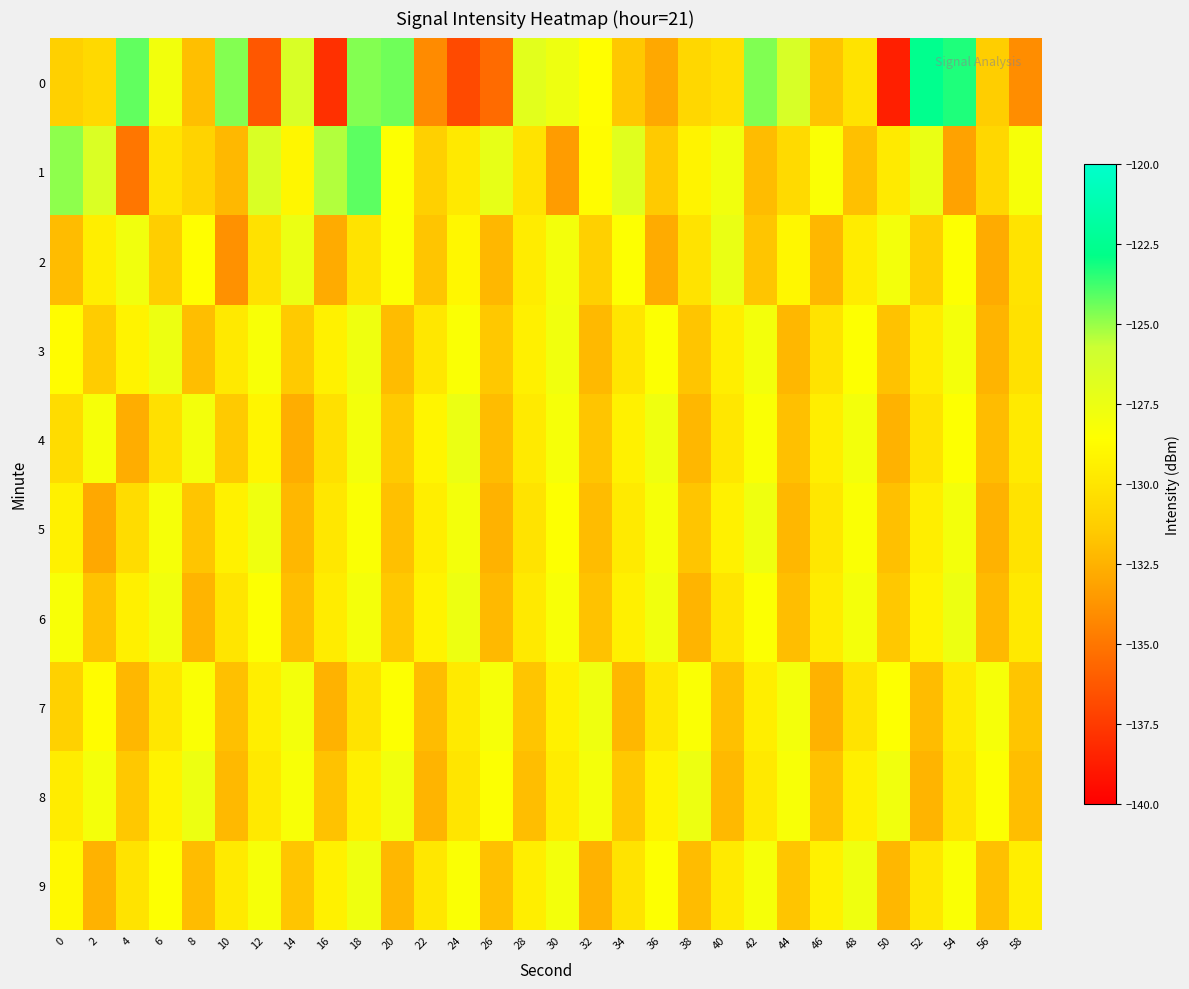

Reading left to right, what are all the values shown in this chart?

0: 0=-131.2	2=-130.6	4=-124.3	6=-127.9	8=-131.9	10=-124.7	12=-136.3	14=-126.4	16=-137.9	18=-124.7	20=-124.4	22=-134.1	24=-136.8	26=-135.5	28=-127.0	30=-127.7	32=-128.6	34=-131.6	36=-132.9	38=-130.8	40=-130.3	42=-124.7	44=-126.4	46=-131.7	48=-130.1	50=-138.7	52=-122.6	54=-123.3	56=-131.3	58=-134.0
1: 0=-124.8	2=-126.6	4=-135.0	6=-130.1	8=-131.0	10=-132.3	12=-126.5	14=-129.0	16=-125.4	18=-124.1	20=-128.5	22=-131.2	24=-129.8	26=-127.3	28=-130.1	30=-133.4	32=-128.7	34=-126.9	36=-131.5	38=-129.2	40=-127.8	42=-132.1	44=-130.6	46=-128.3	48=-131.9	50=-129.7	52=-127.4	54=-133.2	56=-130.8	58=-128.1
2: 0=-132.1	2=-129.5	4=-127.8	6=-131.3	8=-128.6	10=-133.9	12=-130.2	14=-127.5	16=-132.8	18=-130.1	20=-128.4	22=-131.7	24=-129.0	26=-132.3	28=-129.6	30=-127.9	32=-131.2	34=-128.5	36=-132.8	38=-130.1	40=-127.4	42=-131.7	44=-129.0	46=-132.3	48=-129.6	50=-127.9	52=-131.2	54=-128.5	56=-132.8	58=-130.1
3: 0=-128.7	2=-131.4	4=-129.2	6=-127.6	8=-132.0	10=-129.8	12=-128.2	14=-131.5	16=-129.3	18=-127.7	20=-132.1	22=-129.9	24=-128.3	26=-131.6	28=-129.4	30=-127.8	32=-132.2	34=-130.0	36=-128.4	38=-131.7	40=-129.5	42=-127.9	44=-132.3	46=-130.1	48=-128.5	50=-131.8	52=-129.6	54=-128.0	56=-132.4	58=-130.2
4: 0=-130.5	2=-128.1	4=-132.7	6=-130.3	8=-127.9	10=-131.5	12=-129.1	14=-132.7	16=-130.3	18=-127.9	20=-131.5	22=-129.1	24=-127.5	26=-132.1	28=-129.7	30=-128.1	32=-131.7	34=-129.3	36=-127.7	38=-132.3	40=-129.9	42=-128.3	44=-131.9	46=-129.5	48=-127.9	50=-132.5	52=-130.1	54=-128.5	56=-132.1	58=-129.7
5: 0=-129.3	2=-132.9	4=-130.5	6=-128.1	8=-131.7	10=-129.3	12=-127.7	14=-132.3	16=-129.9	18=-128.3	20=-131.9	22=-129.5	24=-127.9	26=-132.5	28=-130.1	30=-128.5	32=-132.1	34=-129.7	36=-128.1	38=-131.7	40=-129.3	42=-127.7	44=-132.3	46=-129.9	48=-128.3	50=-131.9	52=-129.5	54=-127.9	56=-132.5	58=-130.1
6: 0=-128.2	2=-131.8	4=-129.4	6=-127.8	8=-132.4	10=-130.0	12=-128.4	14=-132.0	16=-129.6	18=-128.0	20=-131.6	22=-129.2	24=-127.6	26=-132.2	28=-129.8	30=-128.2	32=-131.8	34=-129.4	36=-127.8	38=-132.4	40=-130.0	42=-128.4	44=-132.0	46=-129.6	48=-128.0	50=-131.6	52=-129.2	54=-127.6	56=-132.2	58=-129.8
7: 0=-131.1	2=-128.7	4=-132.3	6=-129.9	8=-128.3	10=-131.9	12=-129.5	14=-127.9	16=-132.5	18=-130.1	20=-128.5	22=-132.1	24=-129.7	26=-128.1	28=-131.7	30=-129.3	32=-127.7	34=-132.3	36=-129.9	38=-128.3	40=-131.9	42=-129.5	44=-127.9	46=-132.5	48=-130.1	50=-128.5	52=-132.1	54=-129.7	56=-128.1	58=-131.7
8: 0=-129.6	2=-128.0	4=-131.6	6=-129.2	8=-127.6	10=-132.2	12=-129.8	14=-128.2	16=-131.8	18=-129.4	20=-127.8	22=-132.4	24=-130.0	26=-128.4	28=-132.0	30=-129.6	32=-128.0	34=-131.6	36=-129.2	38=-127.6	40=-132.2	42=-129.8	44=-128.2	46=-131.8	48=-129.4	50=-127.8	52=-132.4	54=-130.0	56=-128.4	58=-132.0
9: 0=-128.9	2=-132.5	4=-130.1	6=-128.5	8=-132.1	10=-129.7	12=-128.1	14=-131.7	16=-129.3	18=-127.7	20=-132.3	22=-129.9	24=-128.3	26=-131.9	28=-129.5	30=-127.9	32=-132.5	34=-130.1	36=-128.5	38=-132.1	40=-129.7	42=-128.1	44=-131.7	46=-129.3	48=-127.7	50=-132.3	52=-129.9	54=-128.3	56=-131.9	58=-129.5